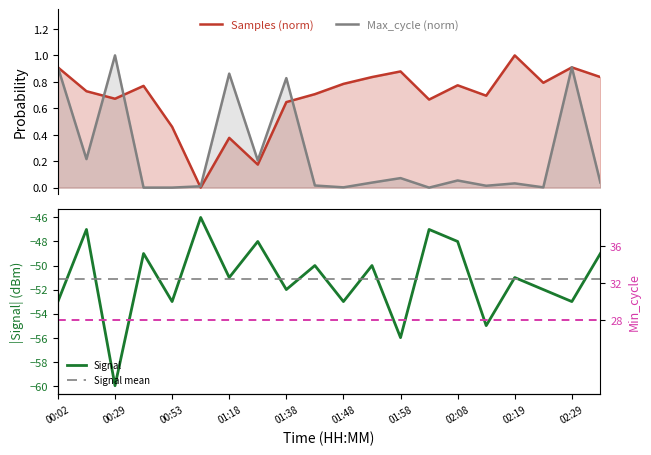

Reading left to right, list all the values displayed in this chart.

Samples: 00:02=0.9	00:17=0.7	00:29=0.7	00:41=0.8	00:53=0.5	01:06=0.0	01:18=0.4	01:30=0.2	01:38=0.6	01:43=0.7	01:48=0.8	01:53=0.8	01:58=0.9	02:03=0.7	02:08=0.8	02:14=0.7	02:19=1.0	02:24=0.8	02:29=0.9	02:34=0.8
Max_cycle: 00:02=0.9	00:17=0.2	00:29=1.0	00:41=0.0	00:53=0.0	01:06=0.0	01:18=0.9	01:30=0.2	01:38=0.8	01:43=0.0	01:48=0.0	01:53=0.0	01:58=0.1	02:03=0.0	02:08=0.1	02:14=0.0	02:19=0.0	02:24=0.0	02:29=0.9	02:34=0.0
Signal: 00:02=-53.0	00:17=-47.0	00:29=-60.0	00:41=-49.0	00:53=-53.0	01:06=-46.0	01:18=-51.0	01:30=-48.0	01:38=-52.0	01:43=-50.0	01:48=-53.0	01:53=-50.0	01:58=-56.0	02:03=-47.0	02:08=-48.0	02:14=-55.0	02:19=-51.0	02:24=-52.0	02:29=-53.0	02:34=-49.0